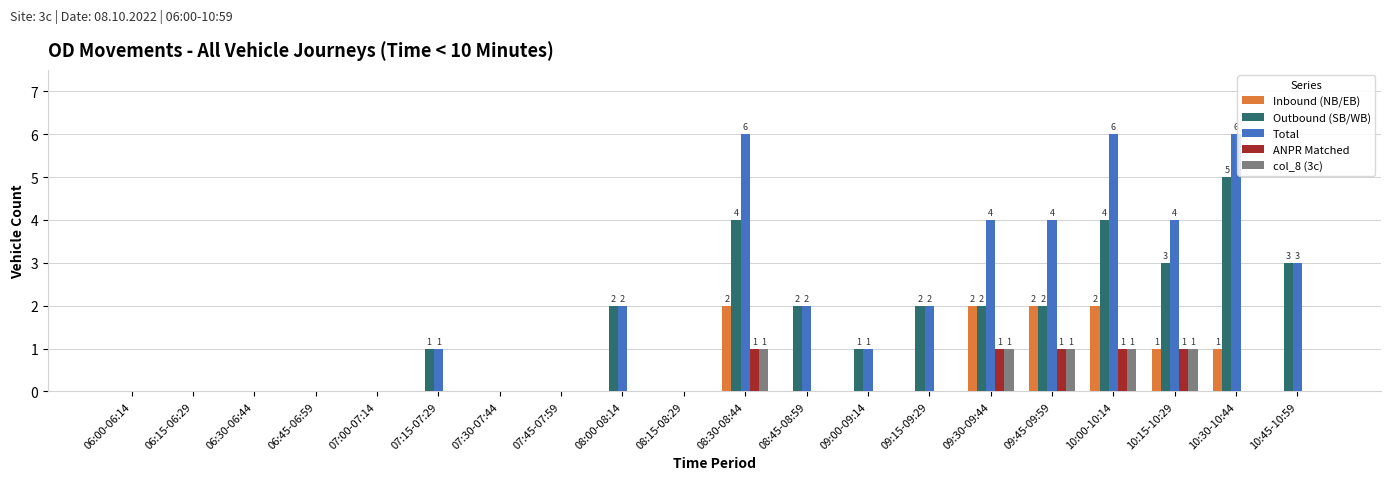

Is it true that Outbound (SB/WB) equals 2 at 07:45-07:59?

False